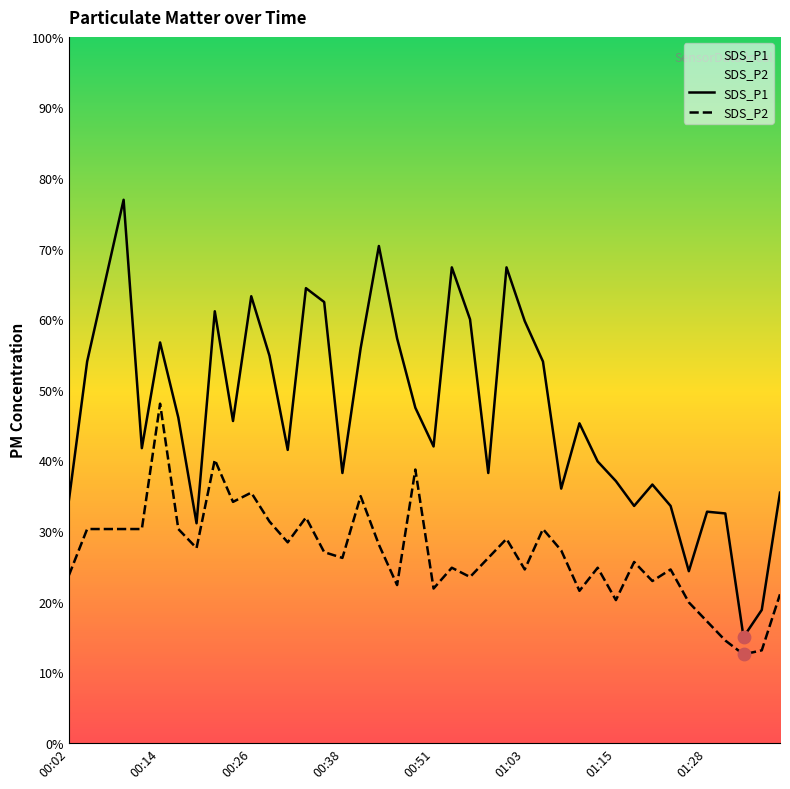

Is the value of SDS_P1 at 00:38 greater than the value of SDS_P2 at 20?

Yes